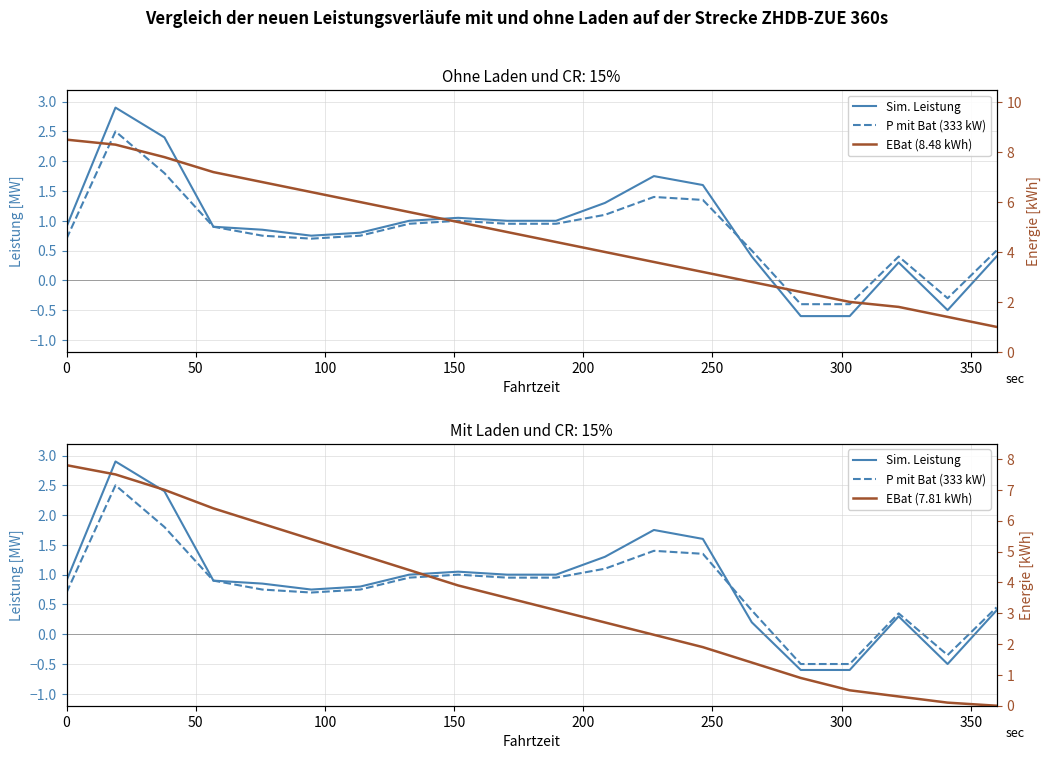

What is the greatest value displayed?

8.5